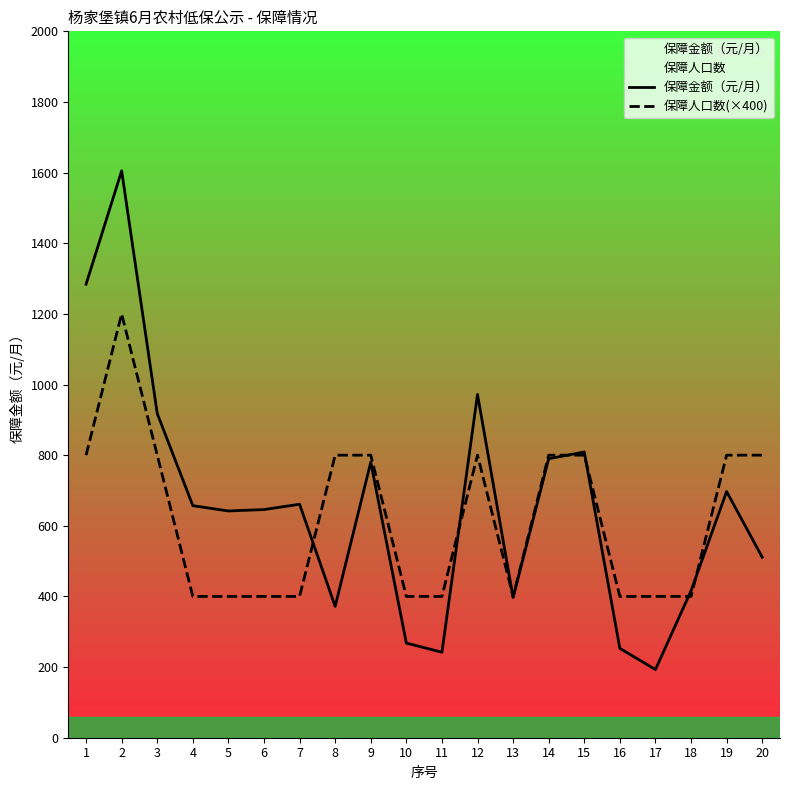

Reading left to right, list all the values displayed in this chart.

保障金额（元/月）: 1=1284	2=1605	3=918	4=657	5=642	6=646	7=661	8=372	9=780	10=268	11=242	12=972	13=397	14=790	15=809	16=253	17=193	18=416	19=697	20=511
保障人口数(×400): 1=800	2=1200	3=800	4=400	5=400	6=400	7=400	8=800	9=800	10=400	11=400	12=800	13=400	14=800	15=800	16=400	17=400	18=400	19=800	20=800